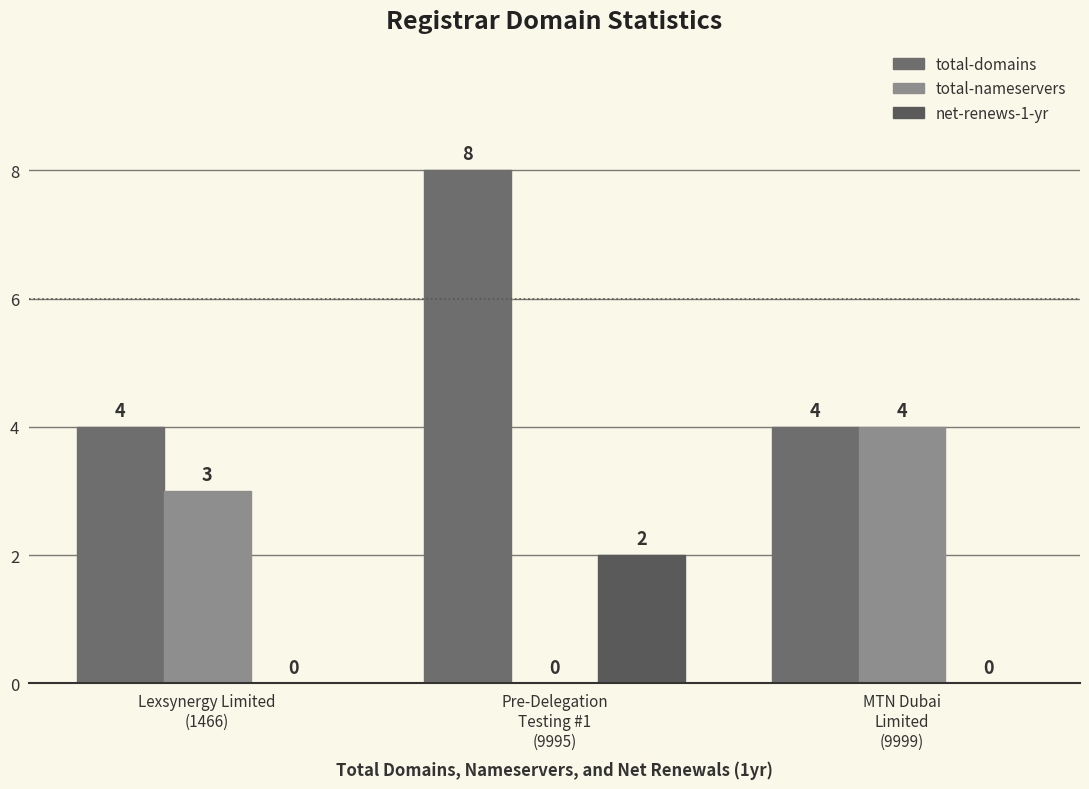

Where is net-renews-1-yr nearest to the value 1?

Lexsynergy Limited
(1466)